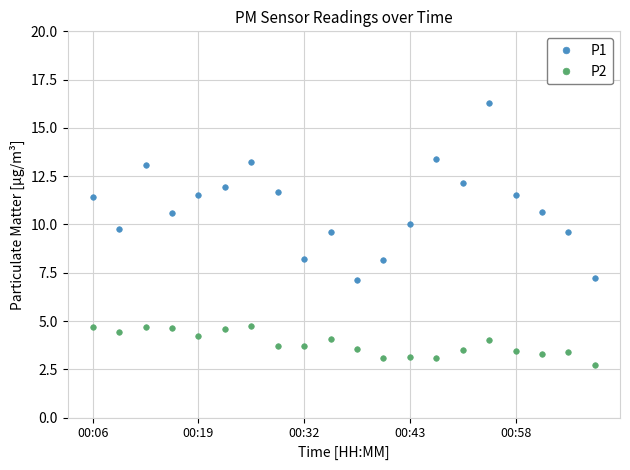

True or false: P2 and P1 cross at least once.

False